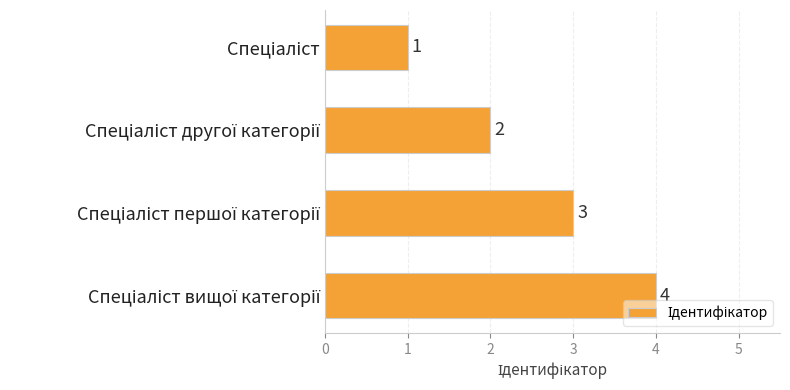

Count the values in the range 2 to 4.

3